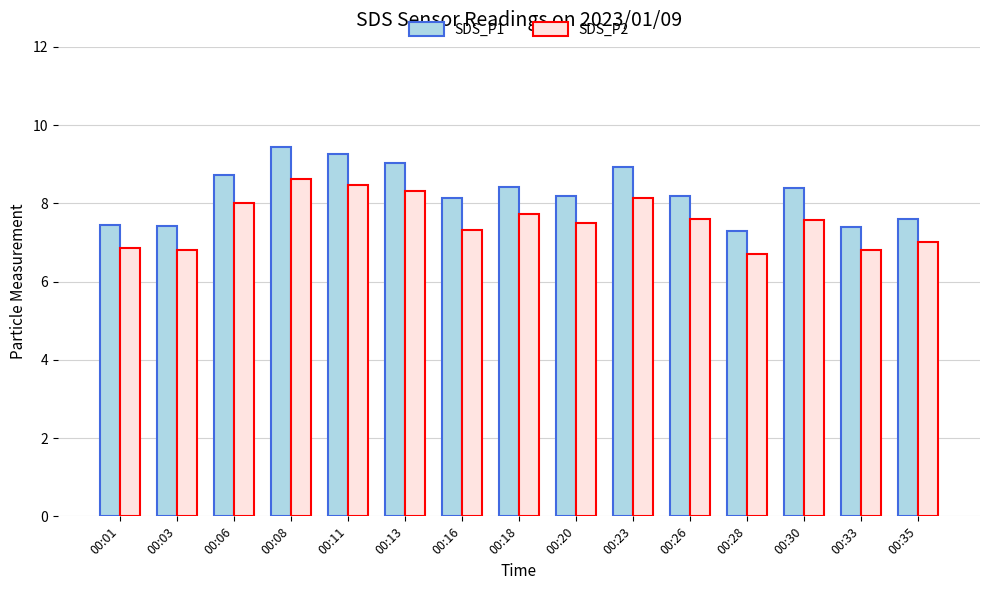

The SDS_P1 series shows 8.4 at 00:18. True or false?

True